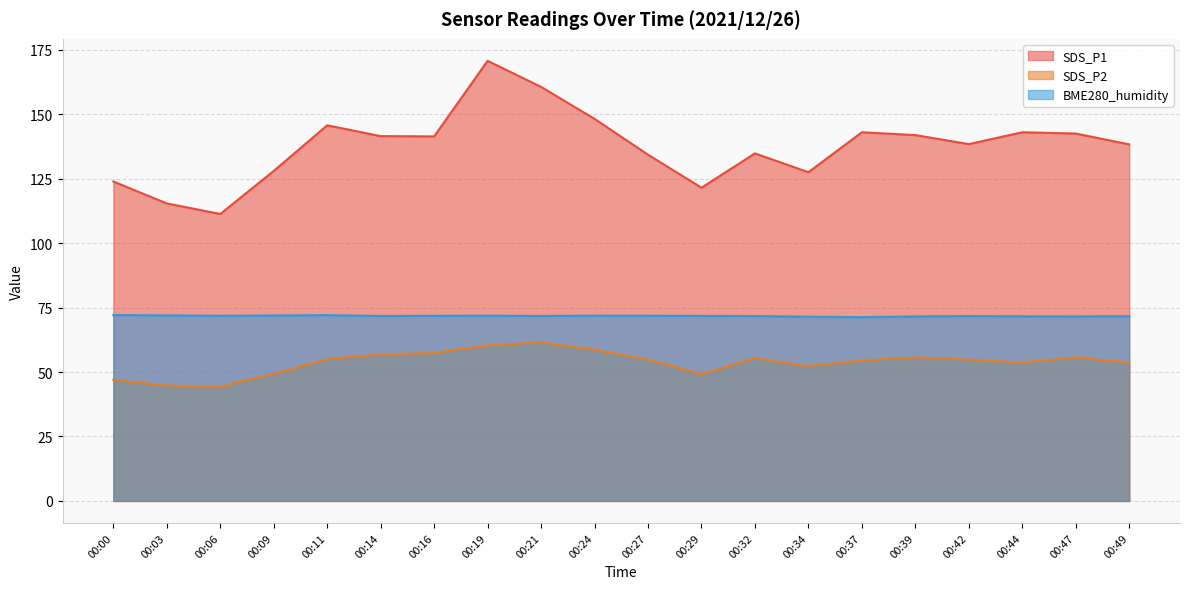

How many values in the SDS_P2 series exceed 54?

12